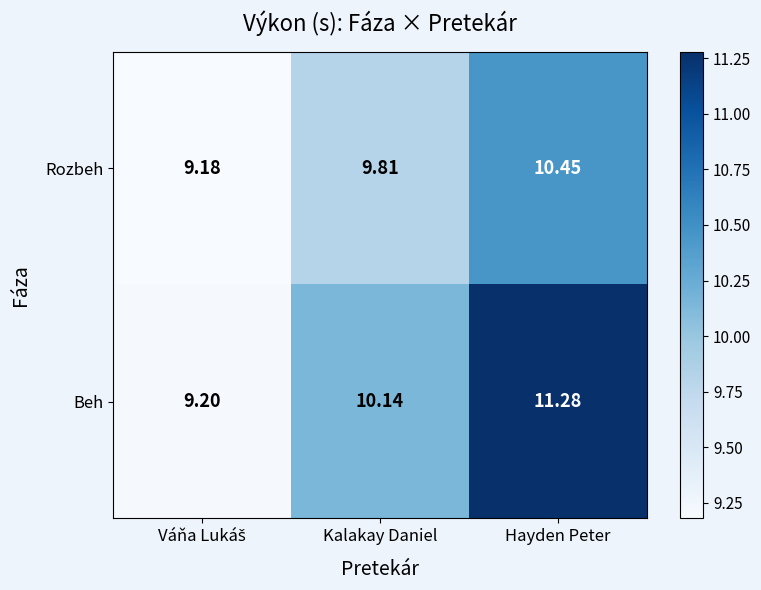

Which series changed the most between Kalakay Daniel and Hayden Peter?

Beh